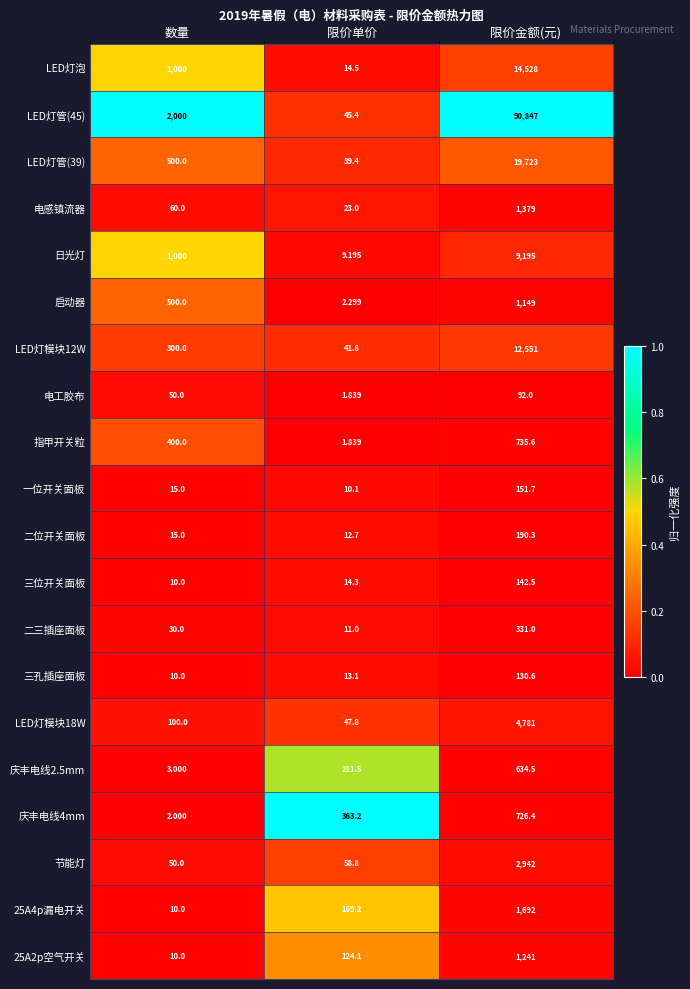

List the labels in order of 启动器 value, smallest first.

限价单价, 数量, 限价金额(元)